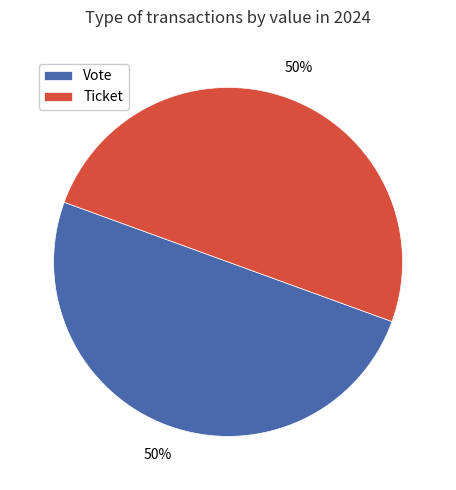

What is the ratio of the value at Ticket to the value at Vote?

1.0